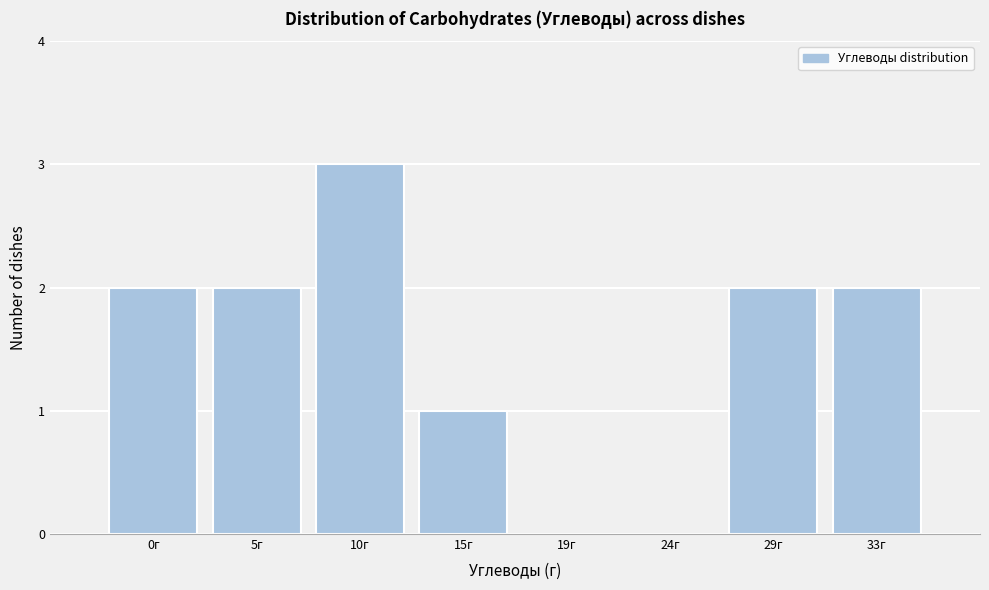

Reading left to right, extract all data points from this chart.

0г=2	5г=2	10г=3	15г=1	19г=0	24г=0	29г=2	33г=2